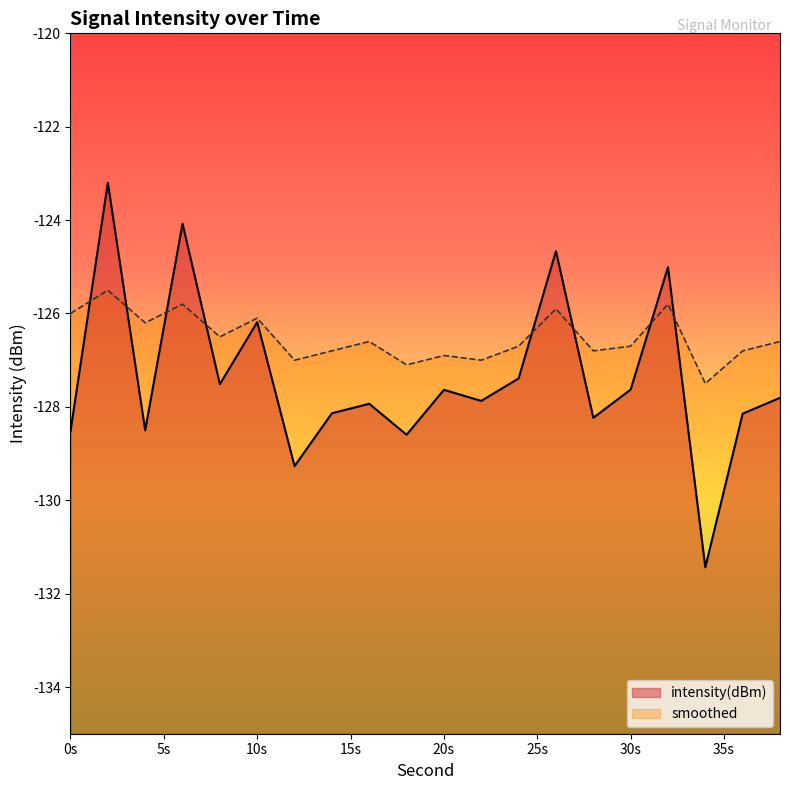

Between 4 and 38, which is larger?

38